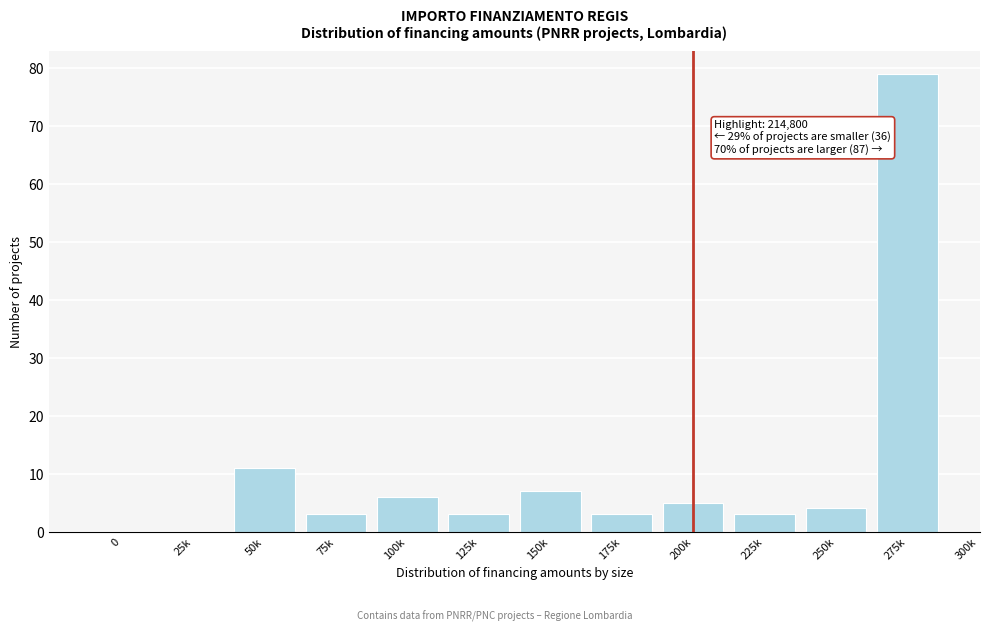

Reading right to left, what are all the values shown in this chart?

275k=79	250k=4	225k=3	200k=5	175k=3	150k=7	125k=3	100k=6	75k=3	50k=11	25k=0	0=0